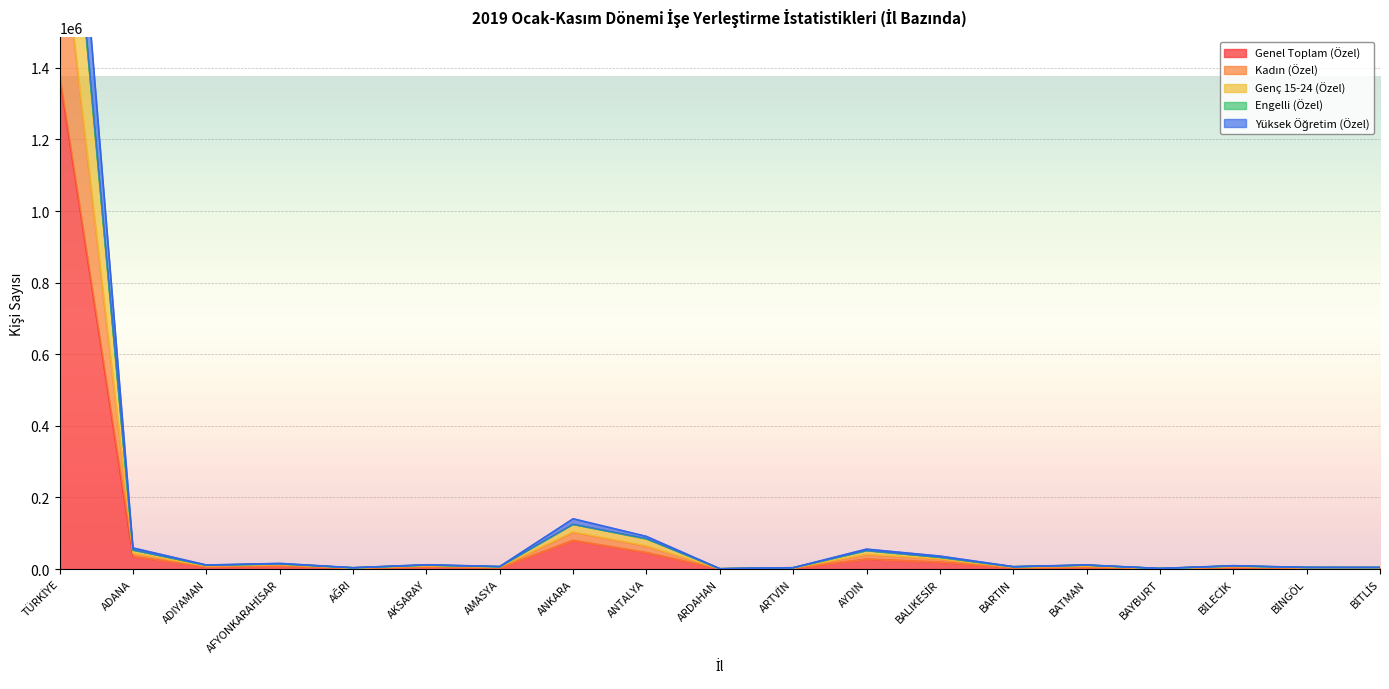

At which label is Genel Toplam (Özel) closest to 688657?

ANKARA